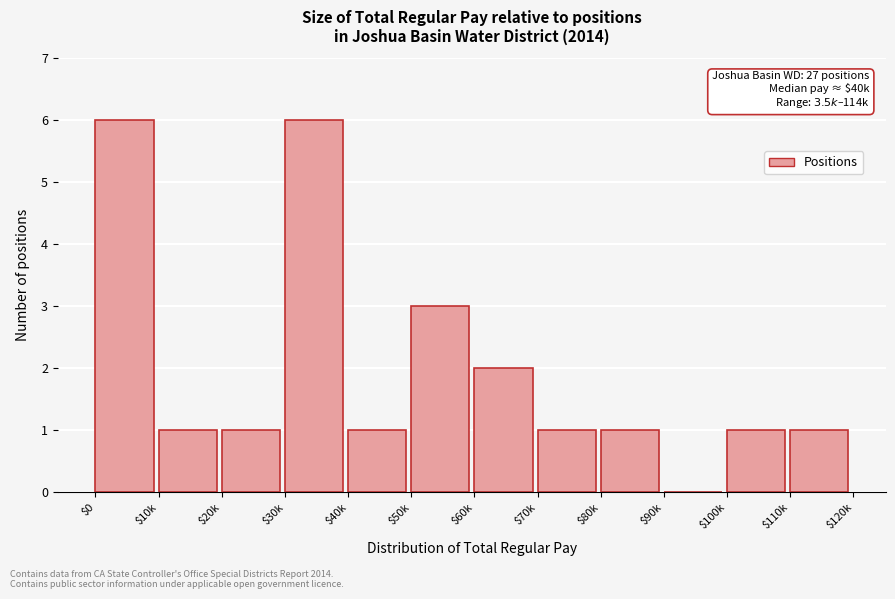

What is the maximum value shown in the chart?

6